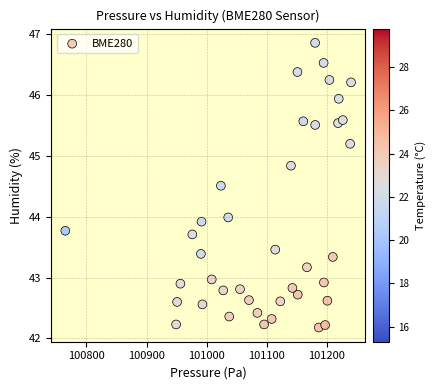

What is the range of Y values (max minus min)?

4.7